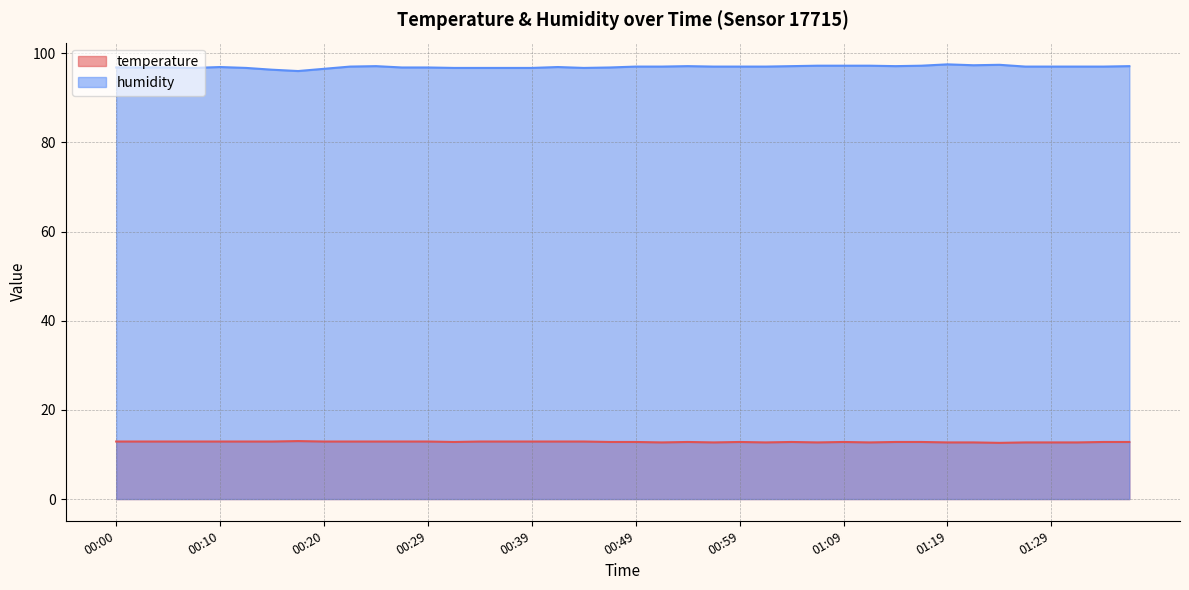

What is the label of the 10th point from the left?

00:22